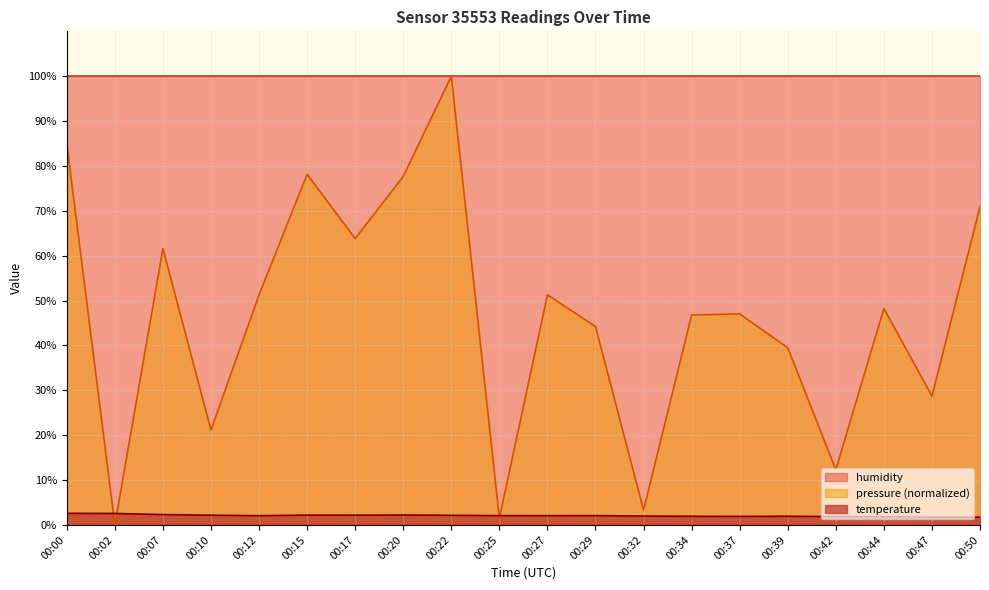

What is the highest value of the pressure (normalized) series?

100.0